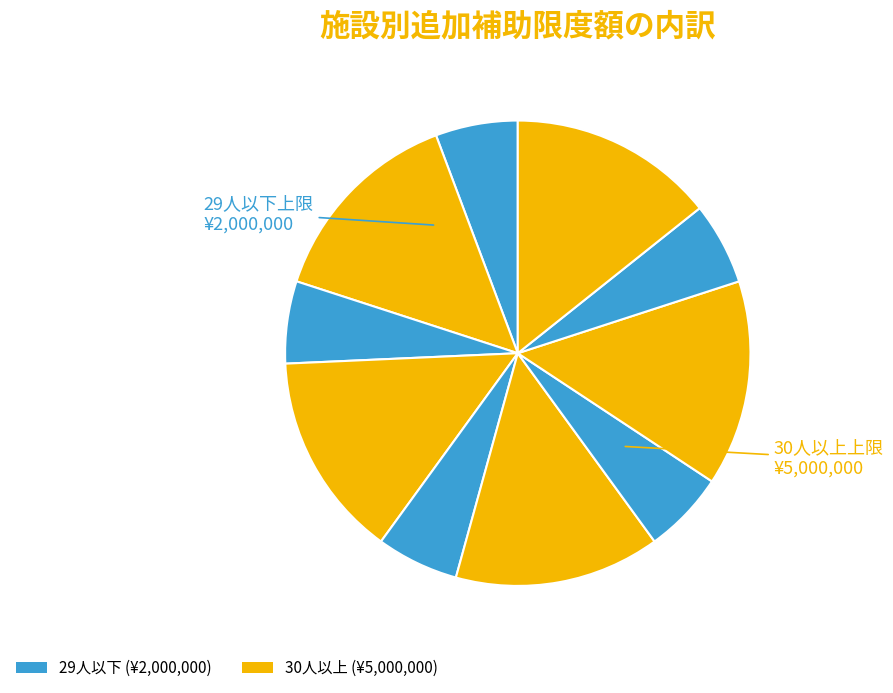

Count the number of slices in the pie.

10